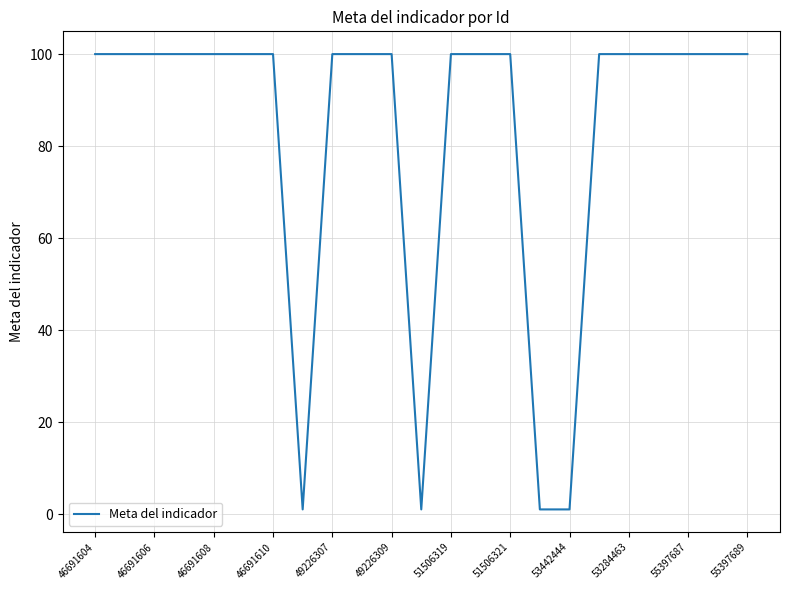

What is the greatest value displayed?

100